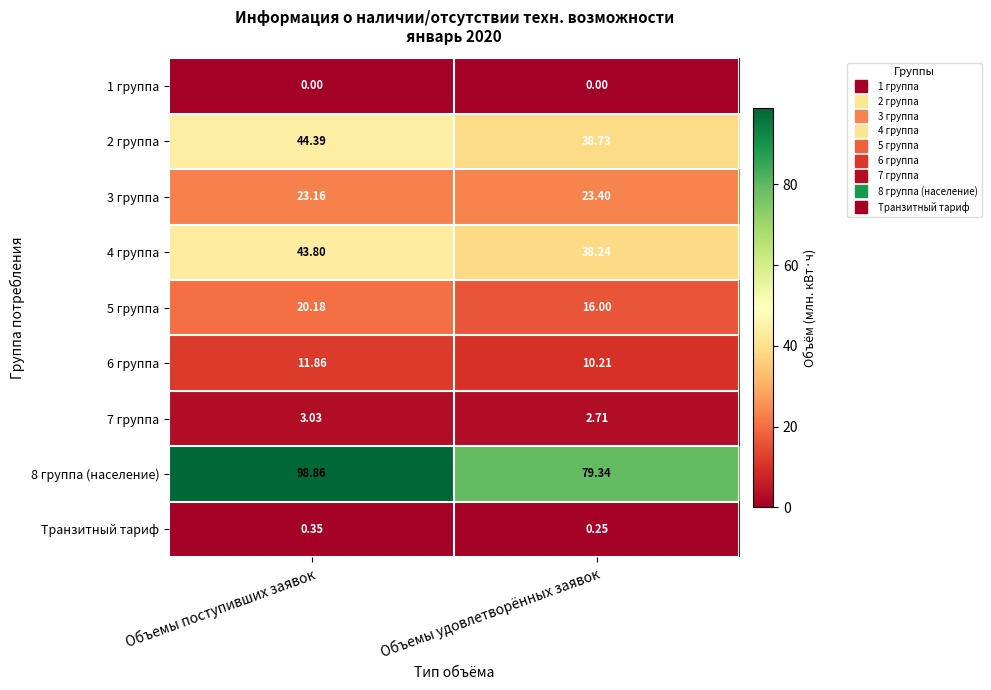

At which label does 3 группа reach its minimum?

Объемы поступивших заявок